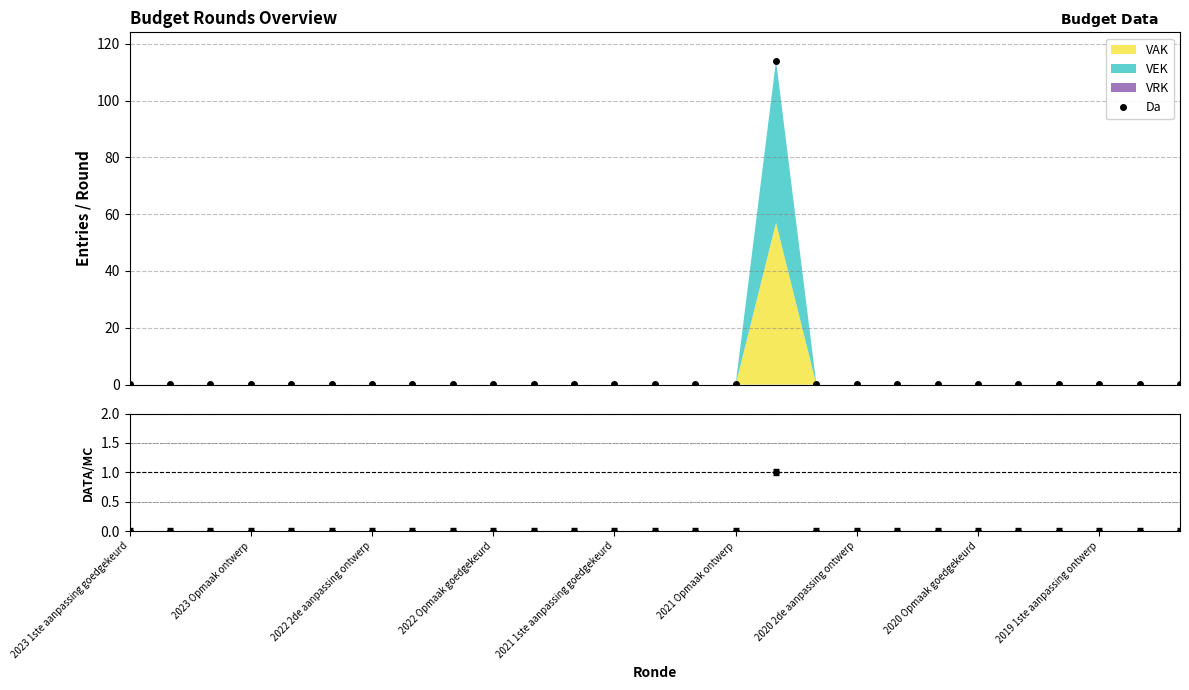

Does the chart have visible grid lines?

Yes